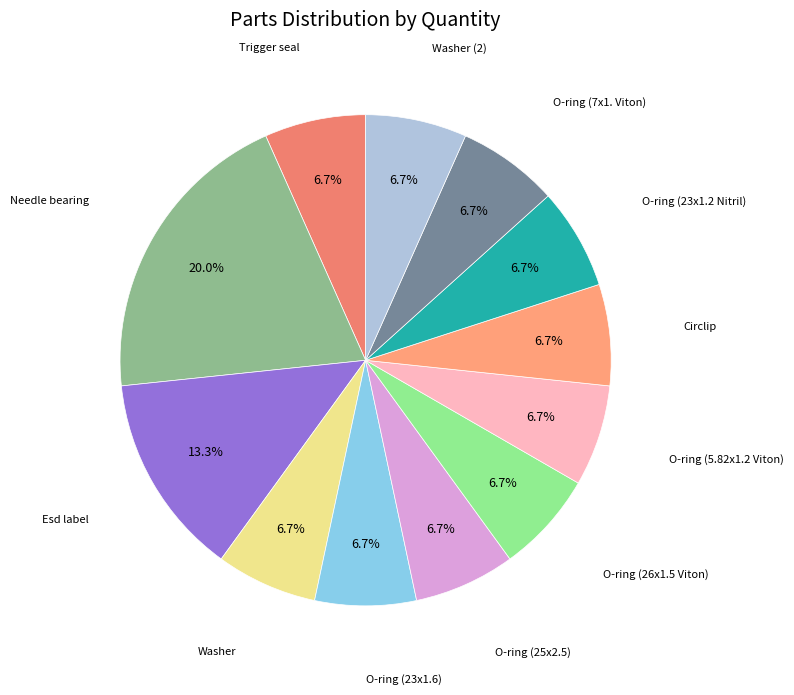

How many slices are in this pie chart?

12